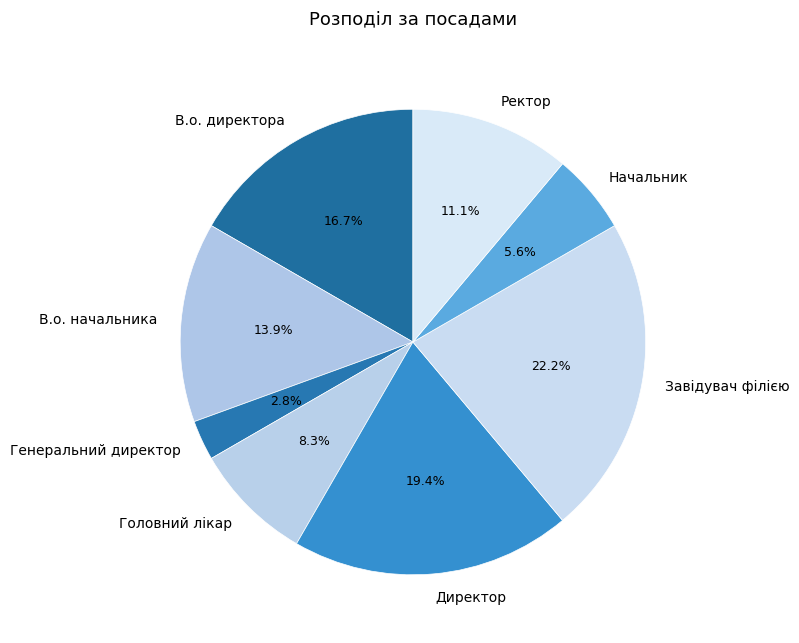

What is the largest slice in the pie chart?

Завідувач філією